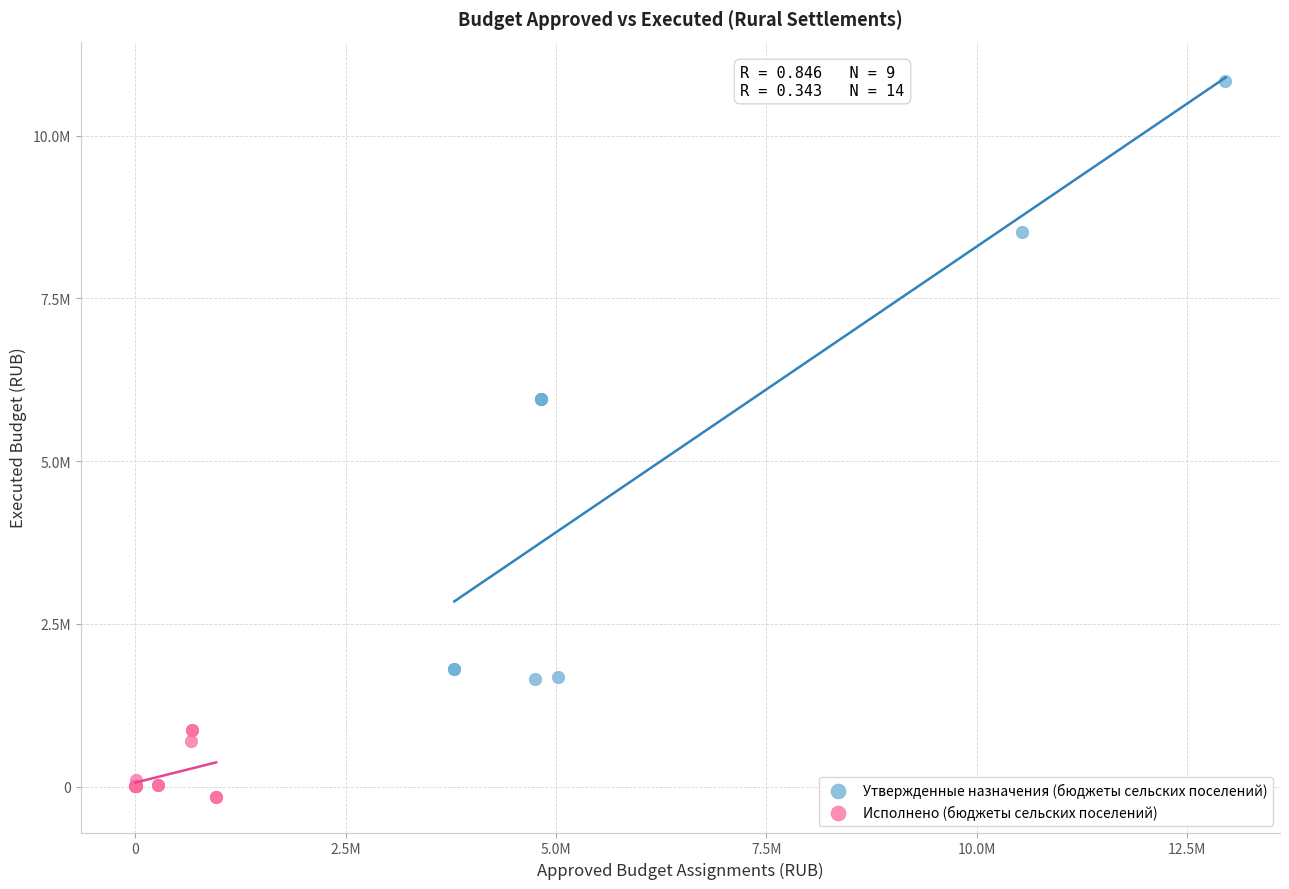

What are all the series names shown in the legend?

Утвержденные назначения (бюджеты сельских поселений), Исполнено (бюджеты сельских поселений)